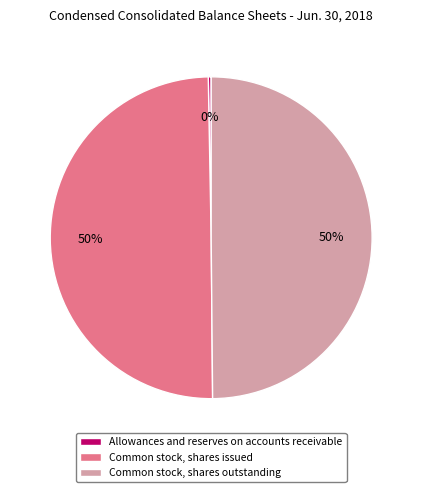

The Allowances and reserves on accounts receivable slice represents 11% of the pie. True or false?

False